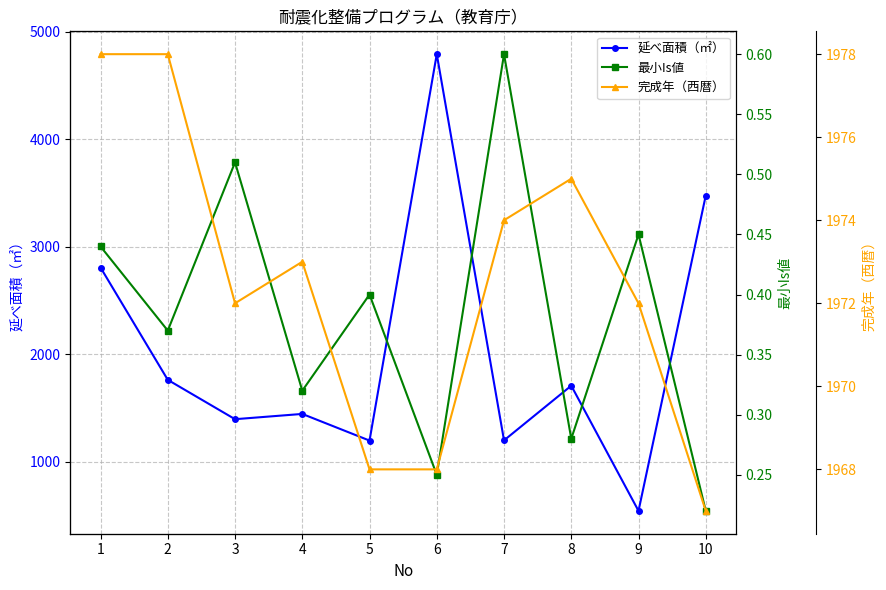

True or false: 完成年（西暦） and 最小Is値 cross at least once.

False